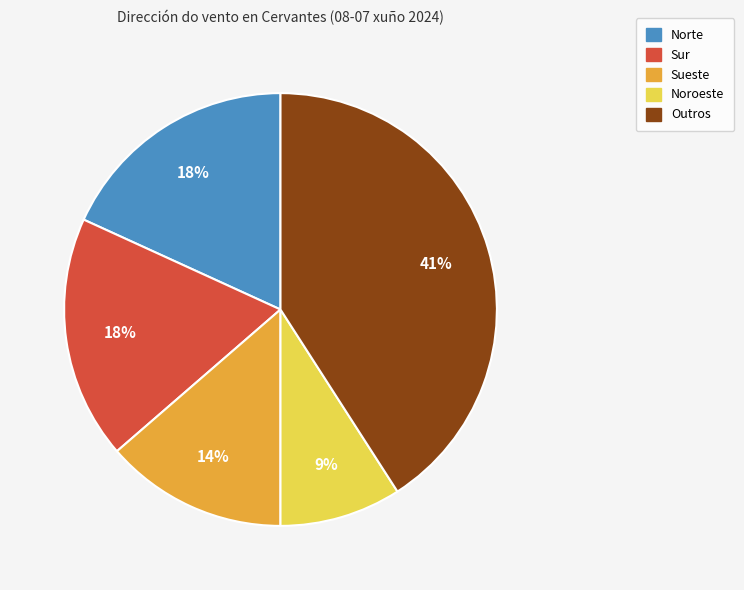

Does any single category account for the majority?

No